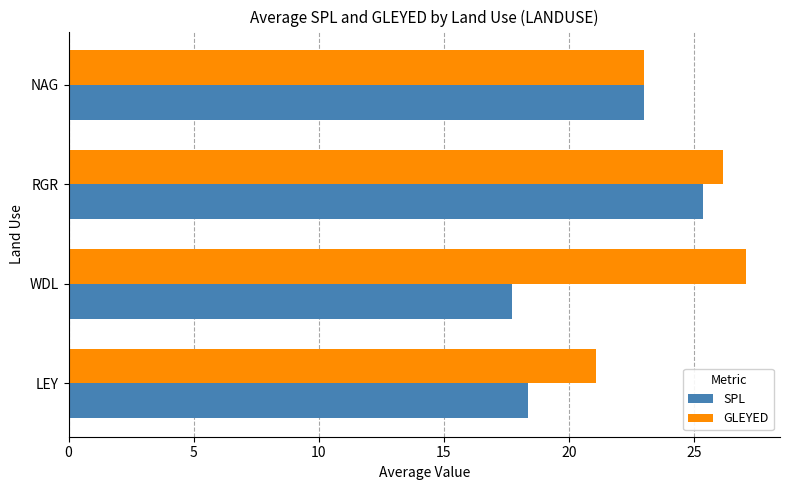

At which category is the sum across all series the highest?

RGR